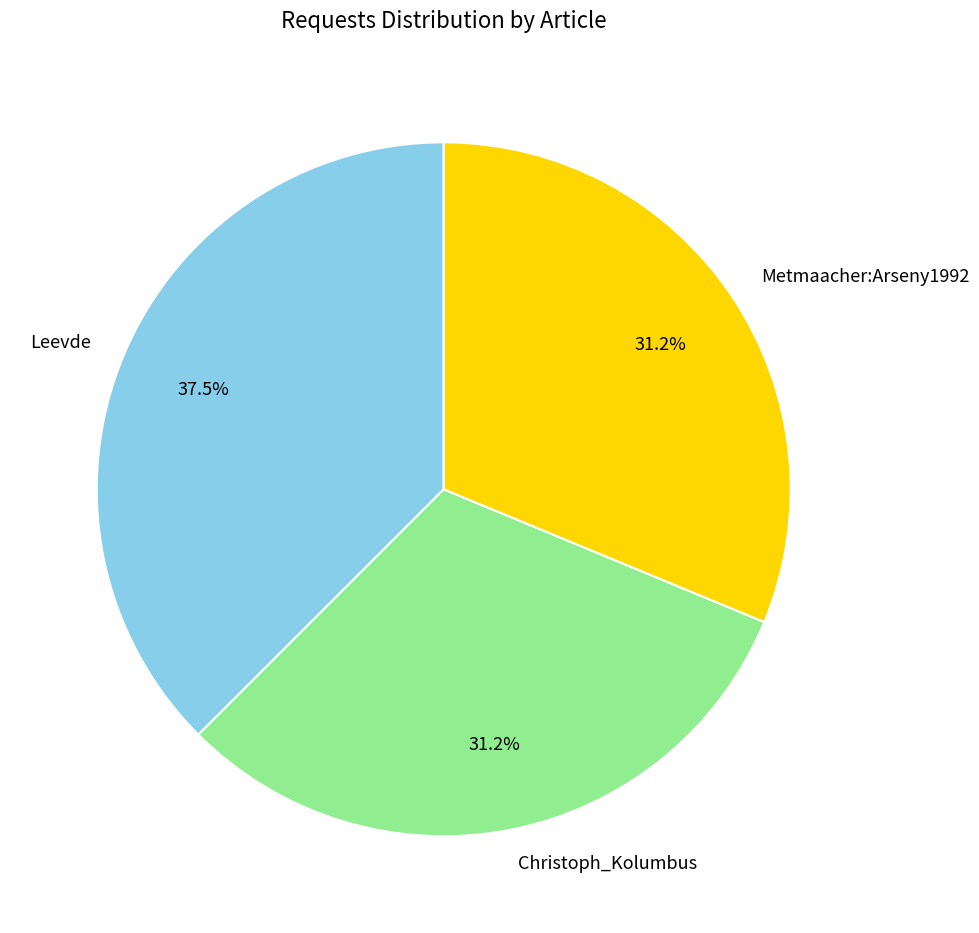

What is the largest slice in the pie chart?

Leevde